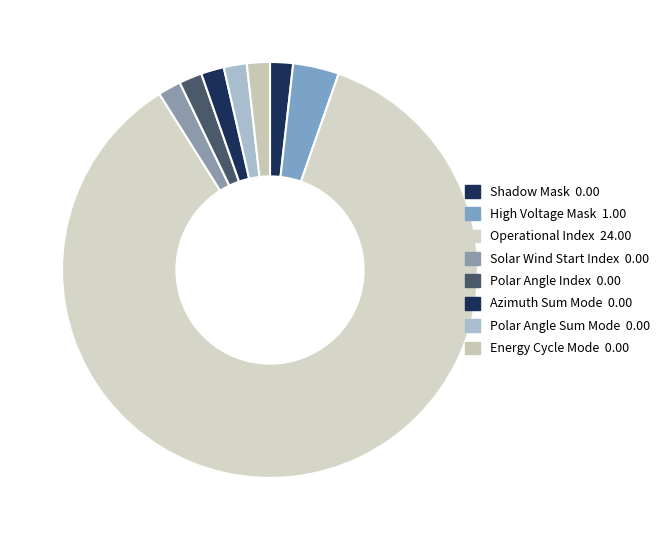

How many slices are in this pie chart?

8